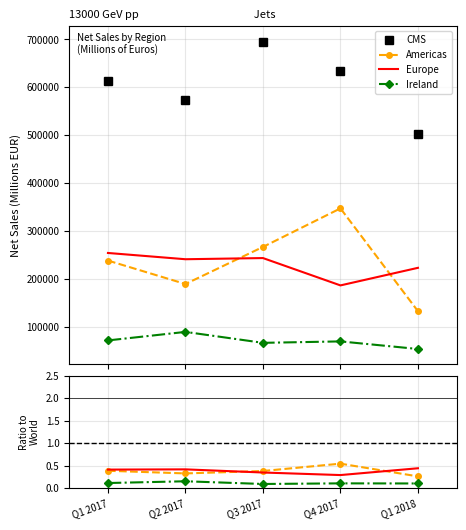

What is the smallest value displayed?

0.1